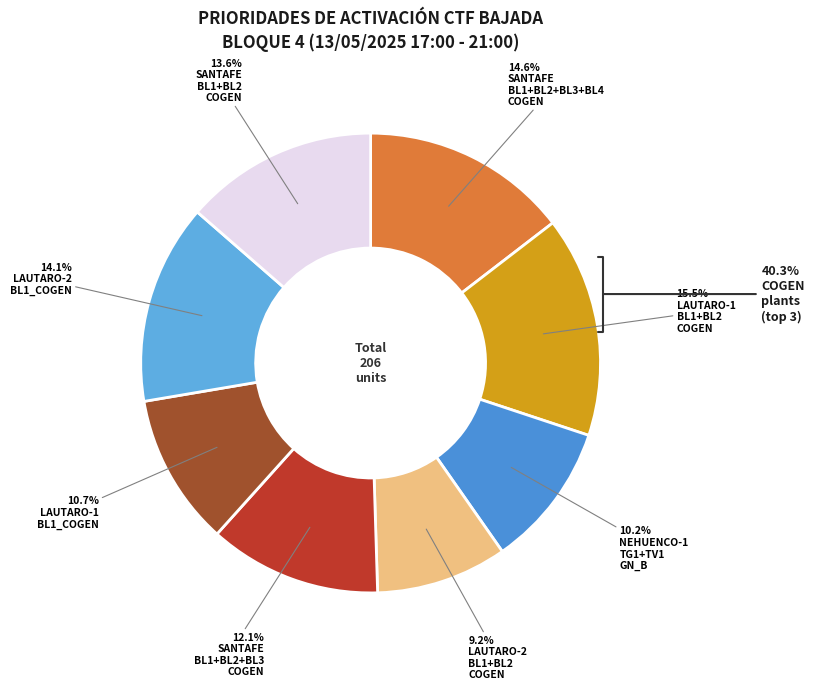

Is there a majority slice in this chart?

No